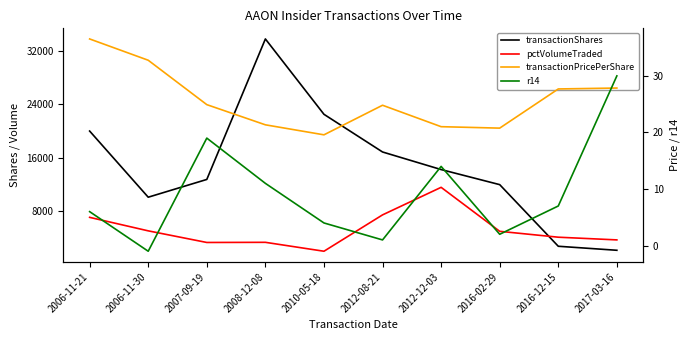

At which category is the sum across all series the highest?

2008-12-08